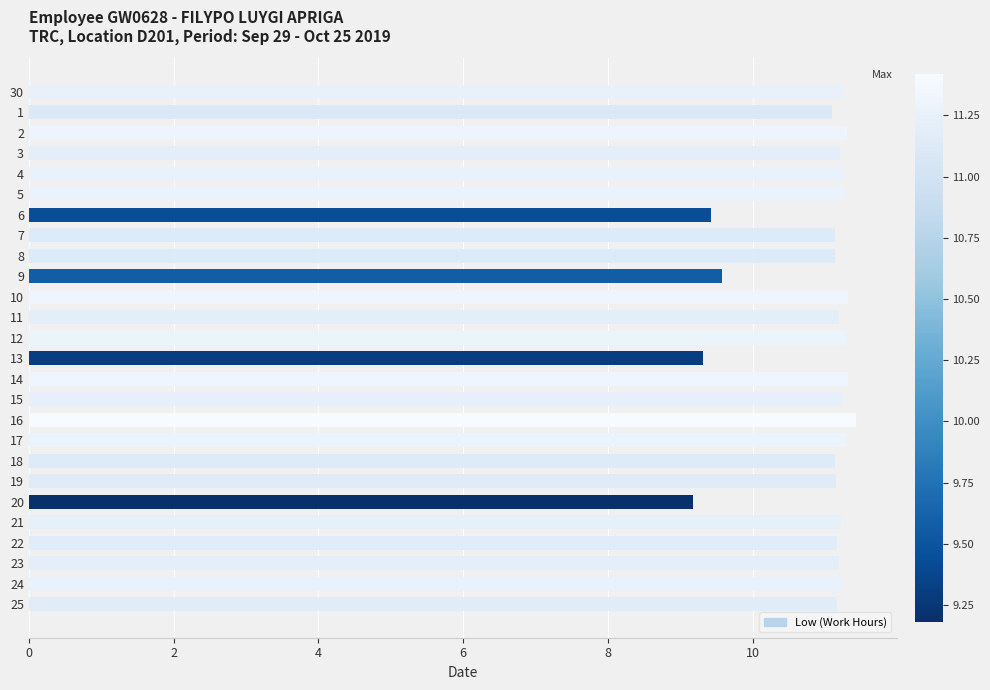

Approximately how many times larger is the value at 14 compared to 1?

1.0